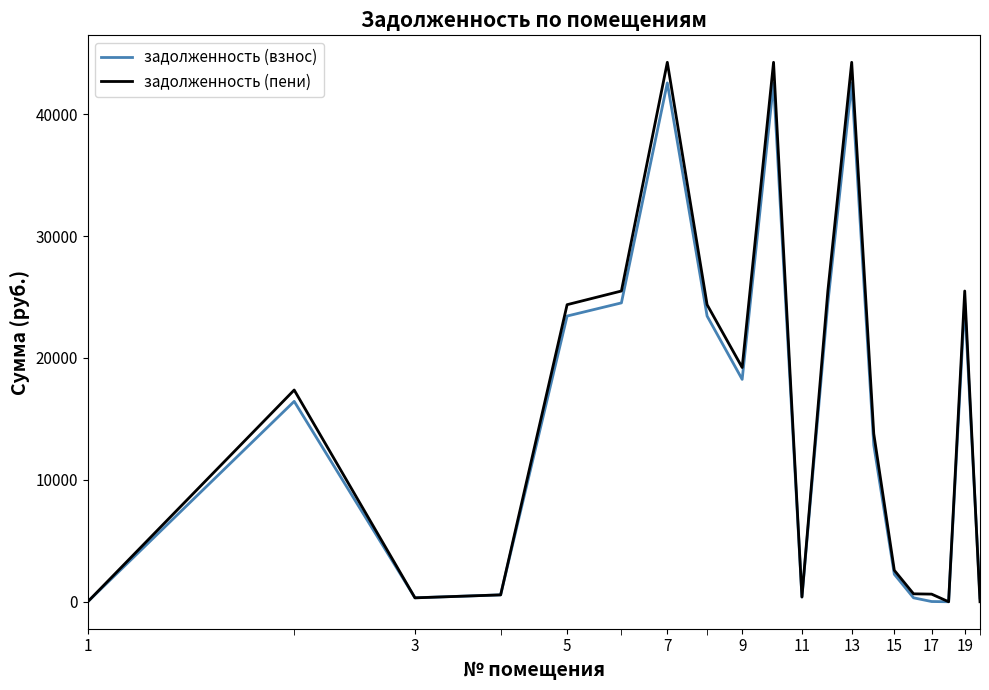

Count the number of categories in the chart.

20